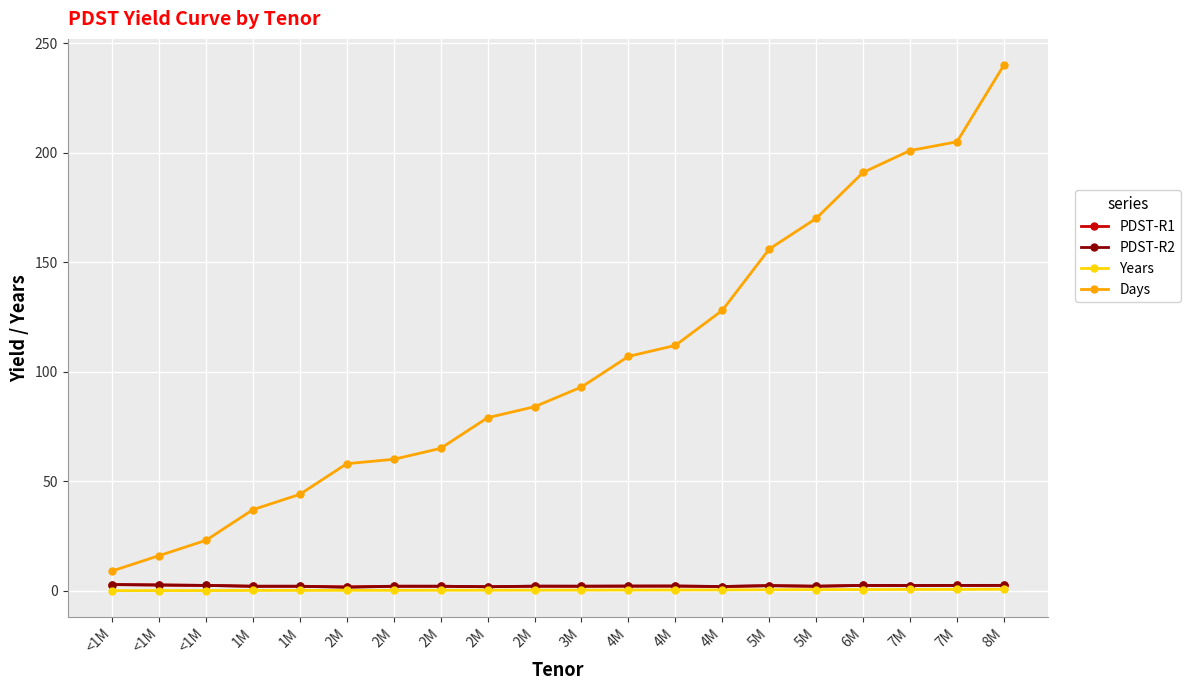

Is it true that Days equals 201.0 at 7M?

True